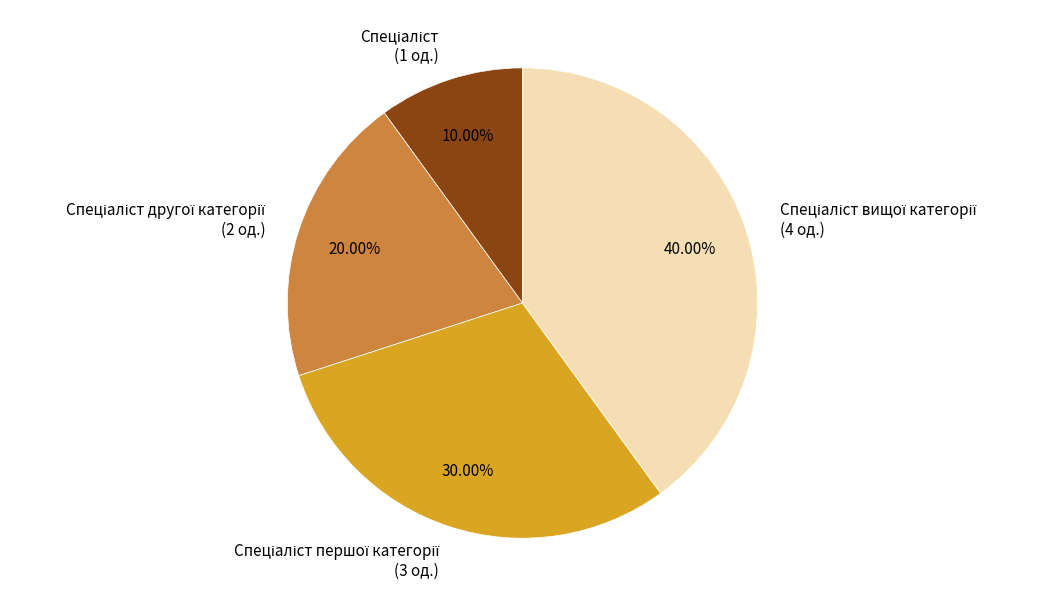

Count the number of slices in the pie.

4